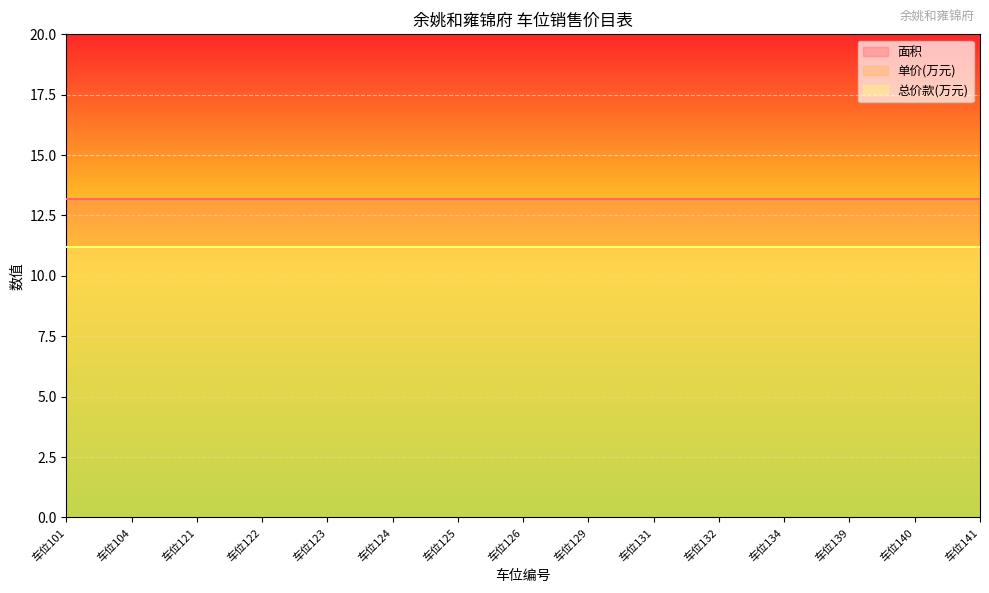

What are all the series names shown in the legend?

面积, 单价(万元), 总价款(万元)